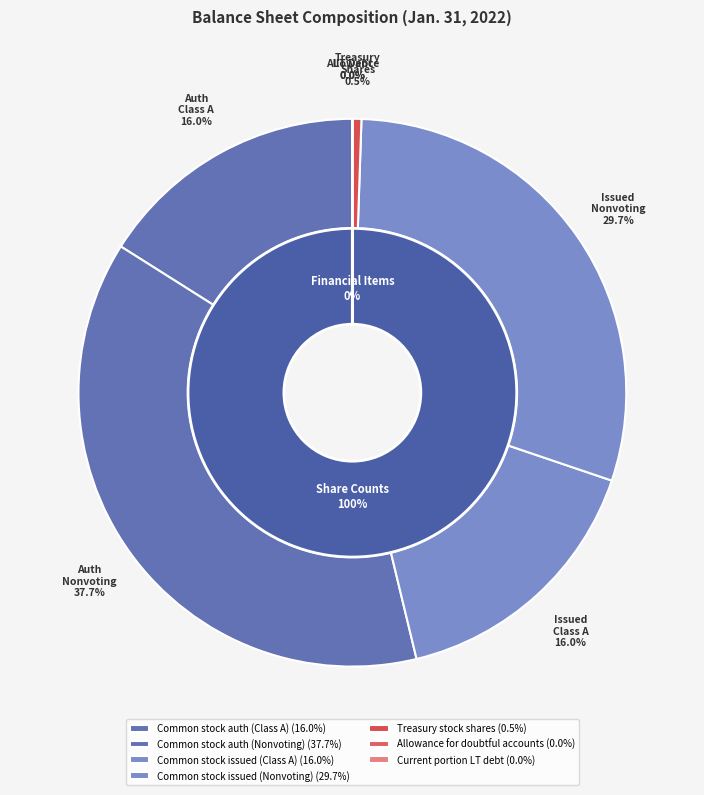

Is Common stock, shares authorized (Nonvoting) the majority of the pie?

No